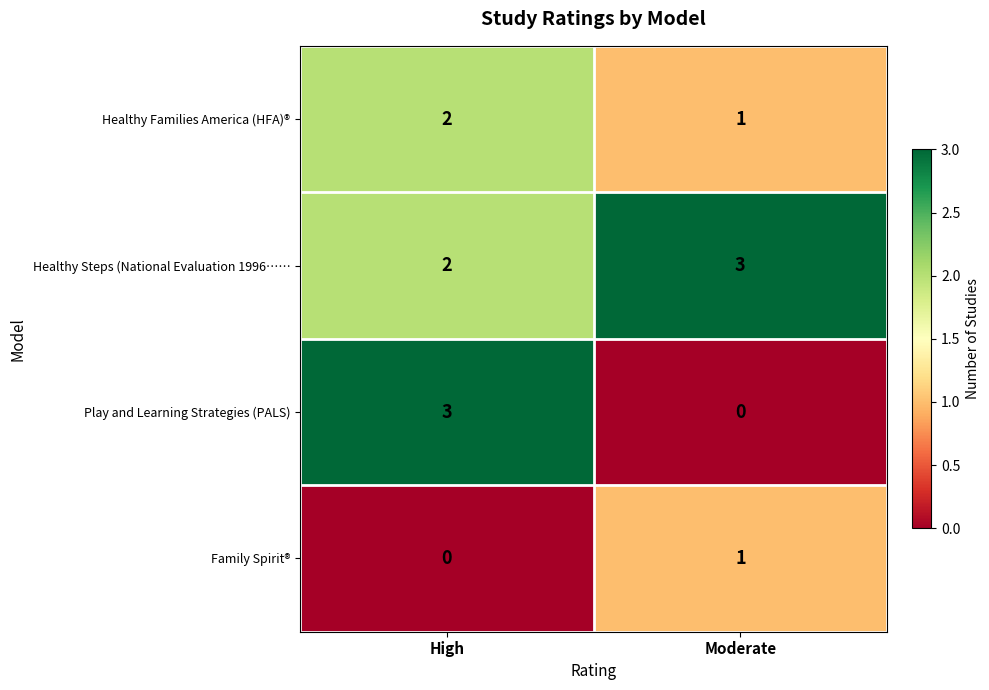

At how many categories does at least one series exceed 2?

2